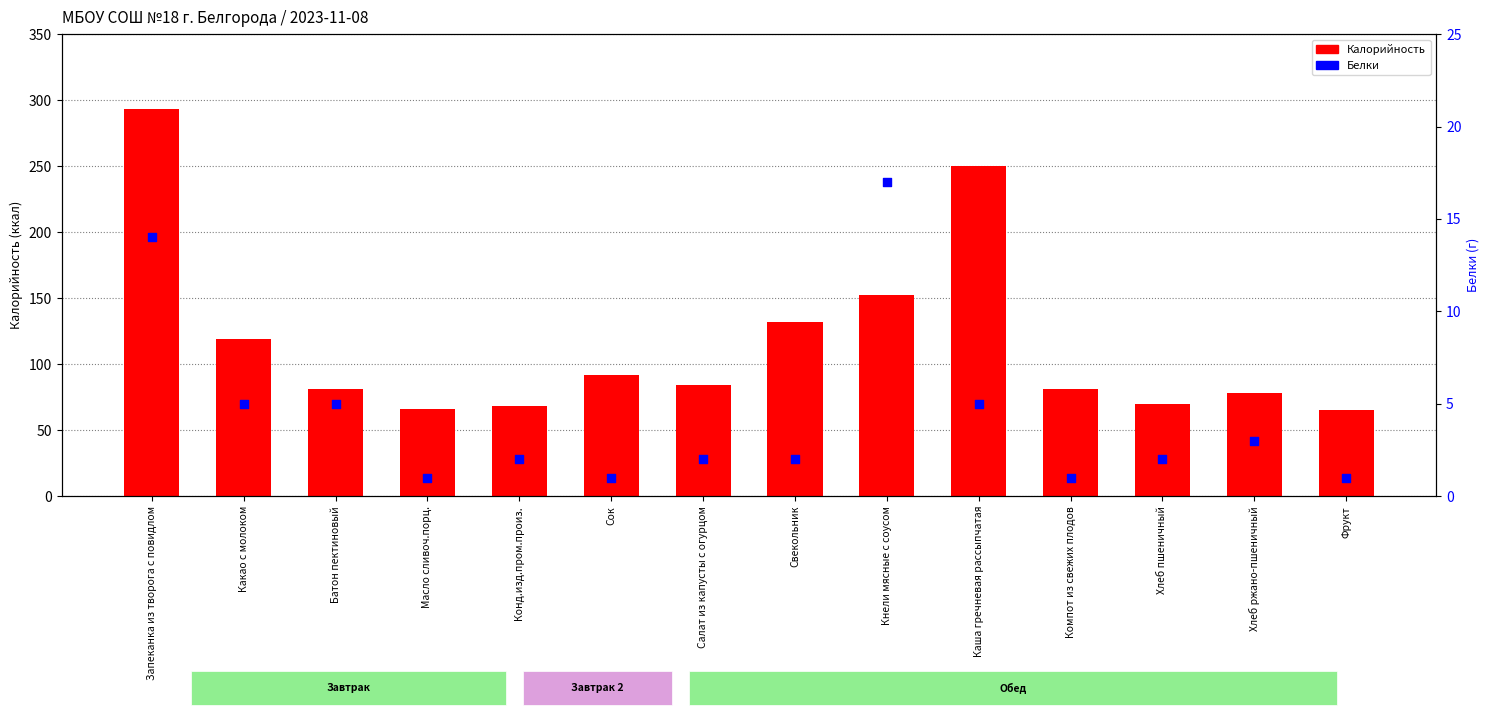

Which series has the largest total across all categories?

Калорийность